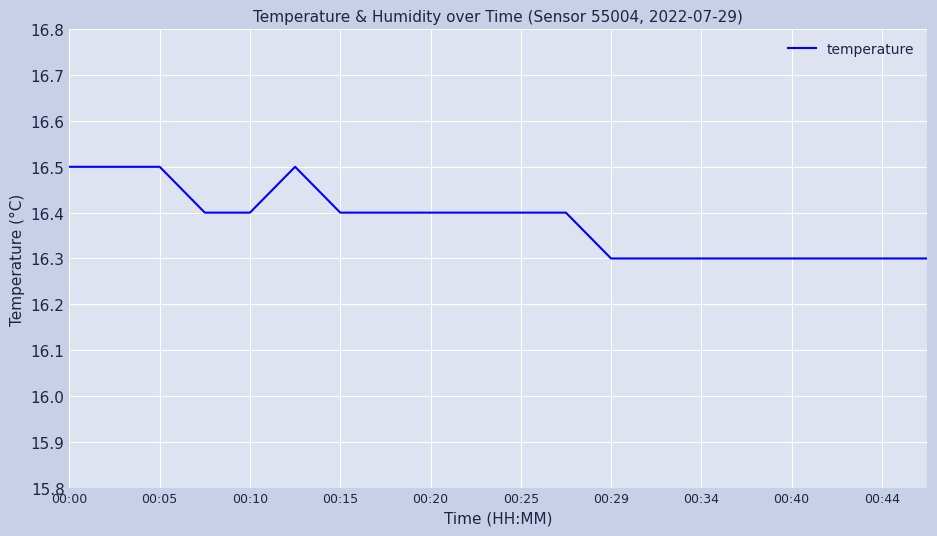

What is the maximum value shown in the chart?

16.5